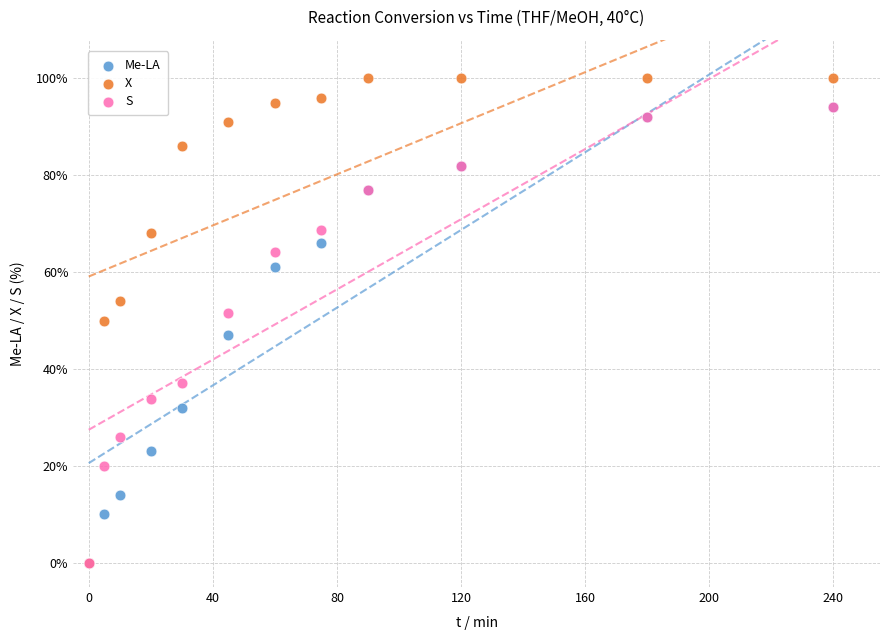

What are all the series names shown in the legend?

Me-LA, X, S